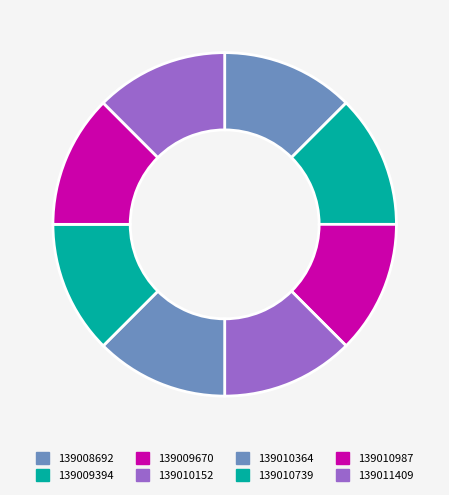

Is 139009670 the majority of the pie?

No